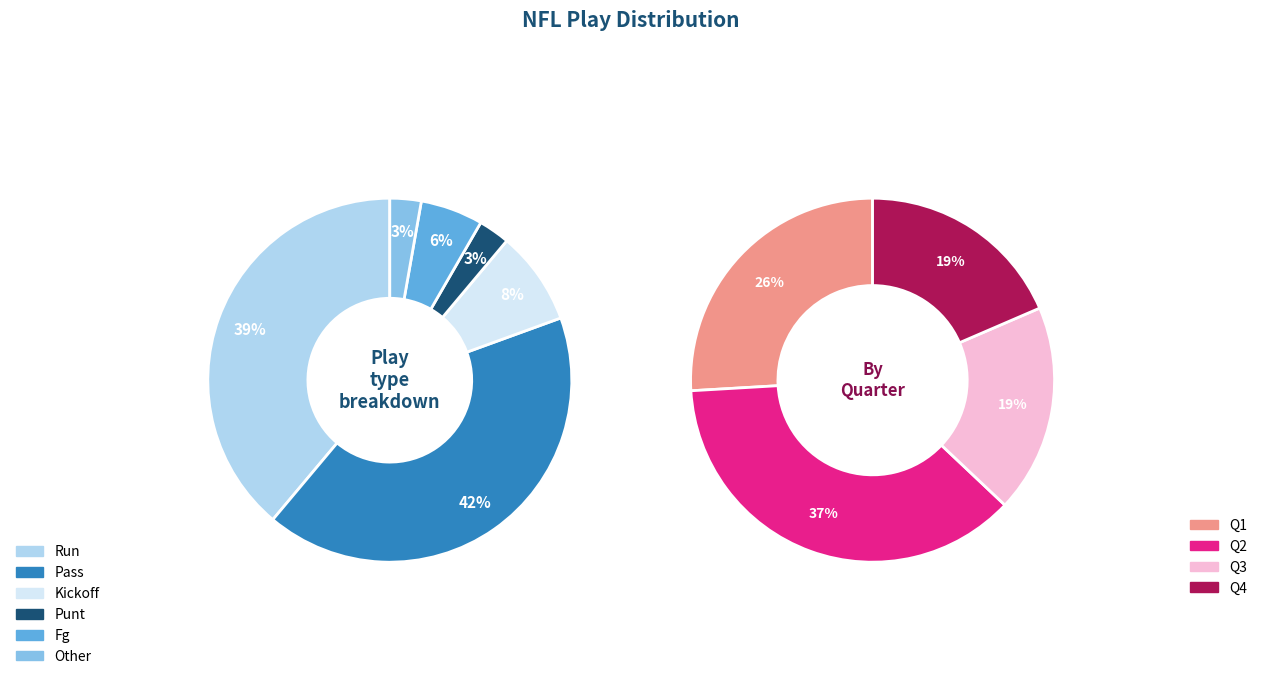

True or false: fg accounts for 6% of the total.

True